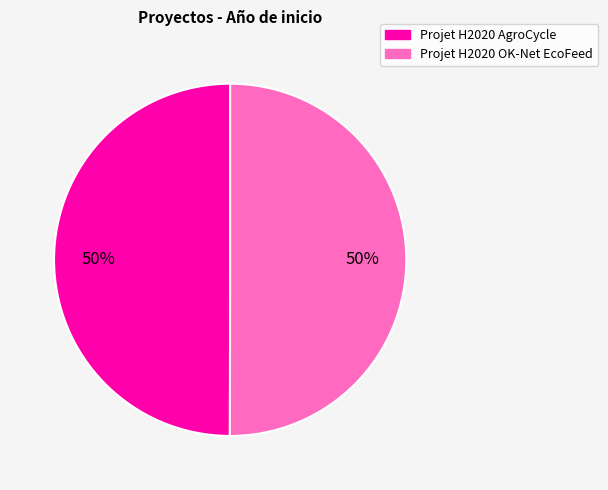

How many segments does this pie chart have?

2